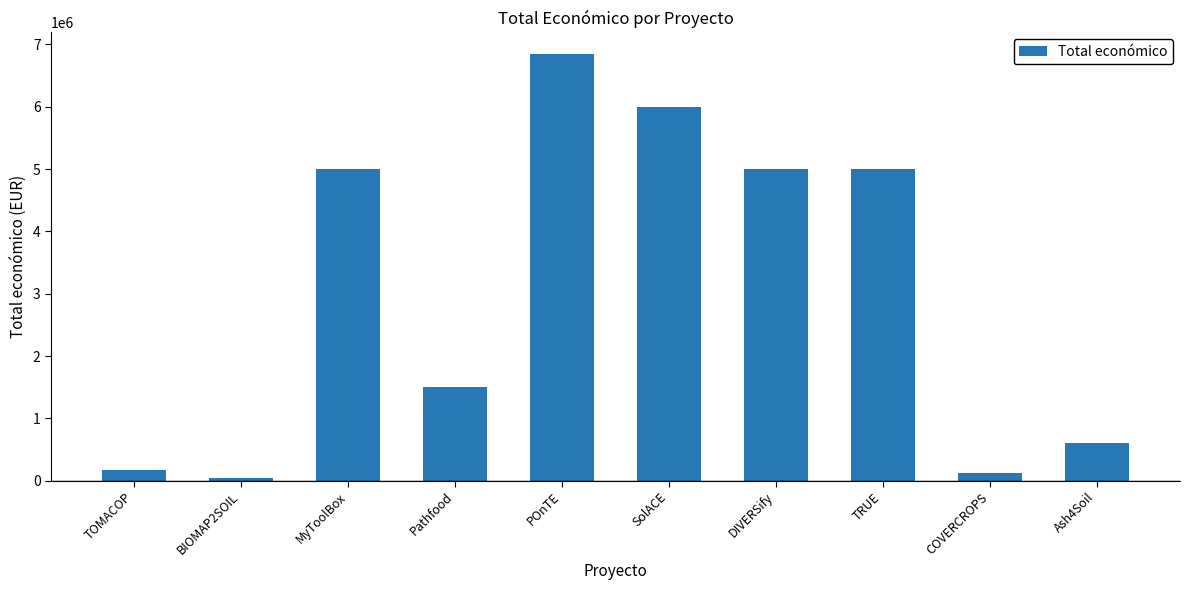

What is the label of the 4th bar from the right?

DIVERSify